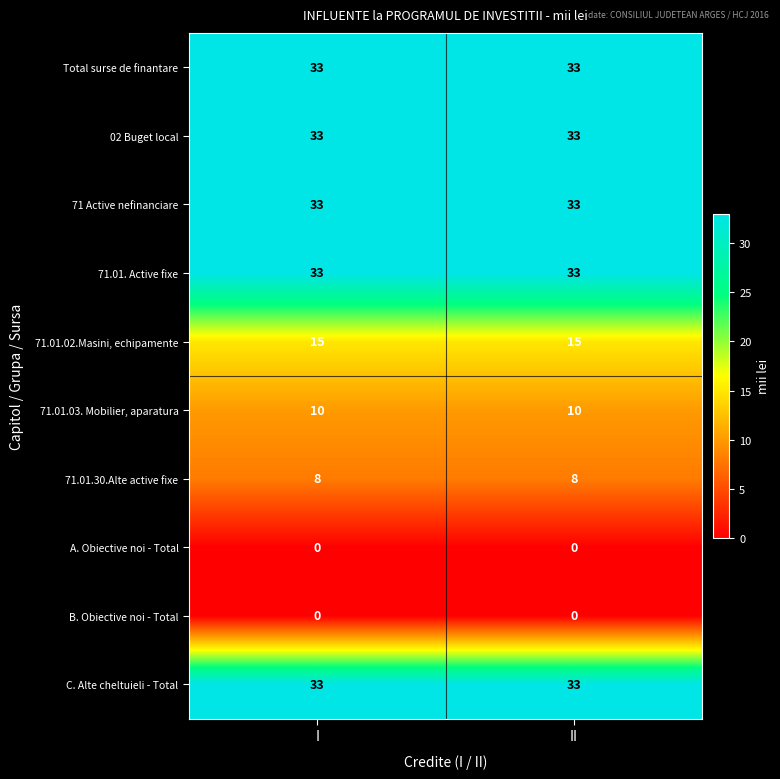

Reading right to left, list all the values displayed in this chart.

Total surse de finantare: 33	33
02 Buget local: 33	33
71 Active nefinanciare: 33	33
71.01. Active fixe: 33	33
71.01.02.Masini, echipamente: 15	15
71.01.03. Mobilier, aparatura: 10	10
71.01.30.Alte active fixe: 8	8
A. Obiective noi - Total: 0	0
B. Obiective noi - Total: 0	0
C. Alte cheltuieli - Total: 33	33